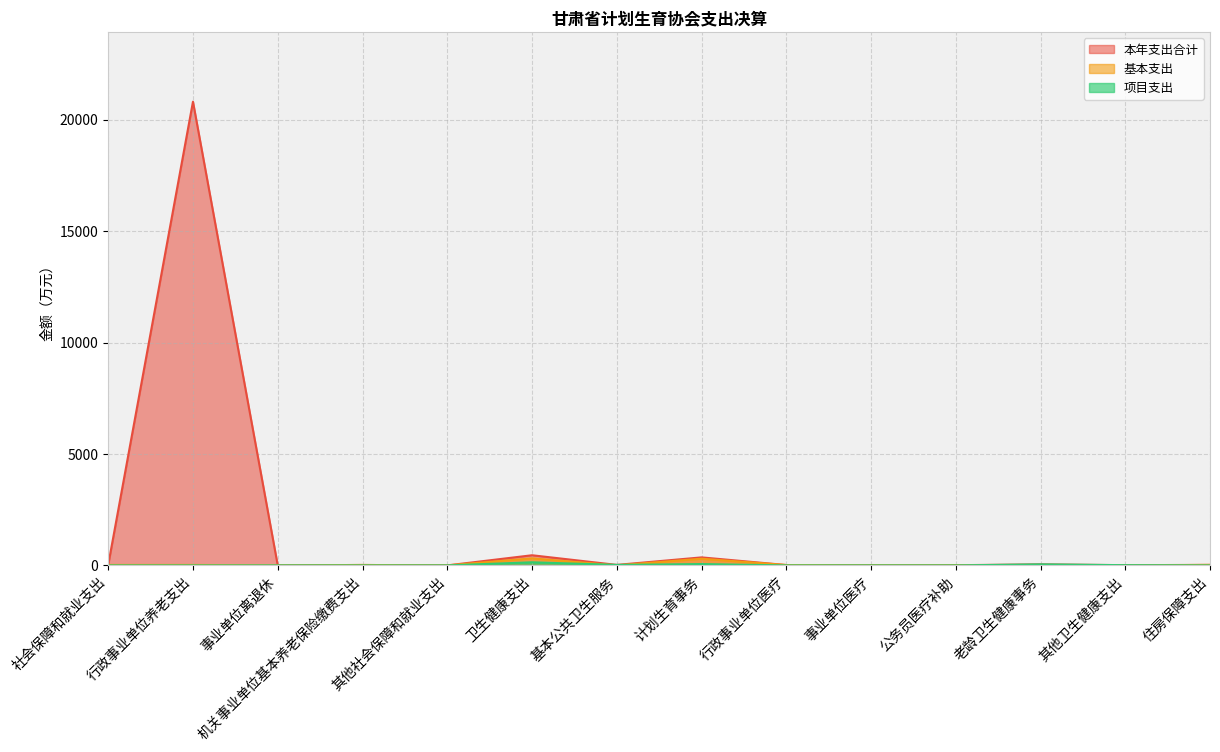

At which category does the chart reach its minimum across all series?

基本公共卫生服务